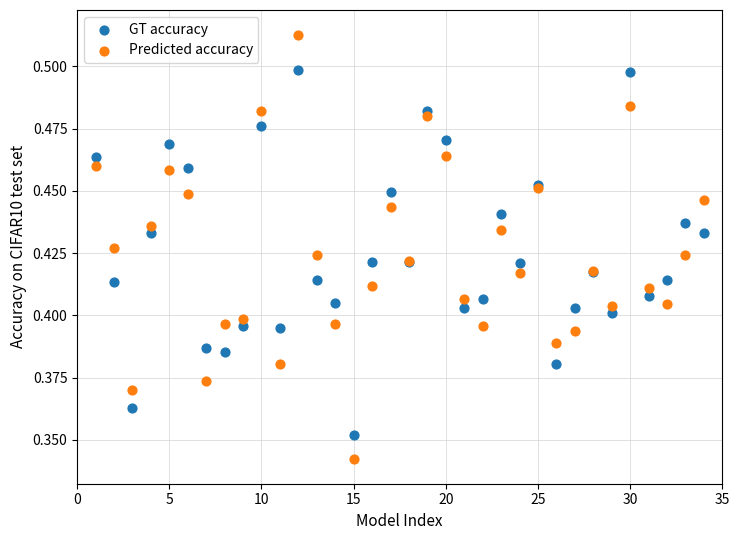

Which series has the widest spread of Y values?

Predicted accuracy